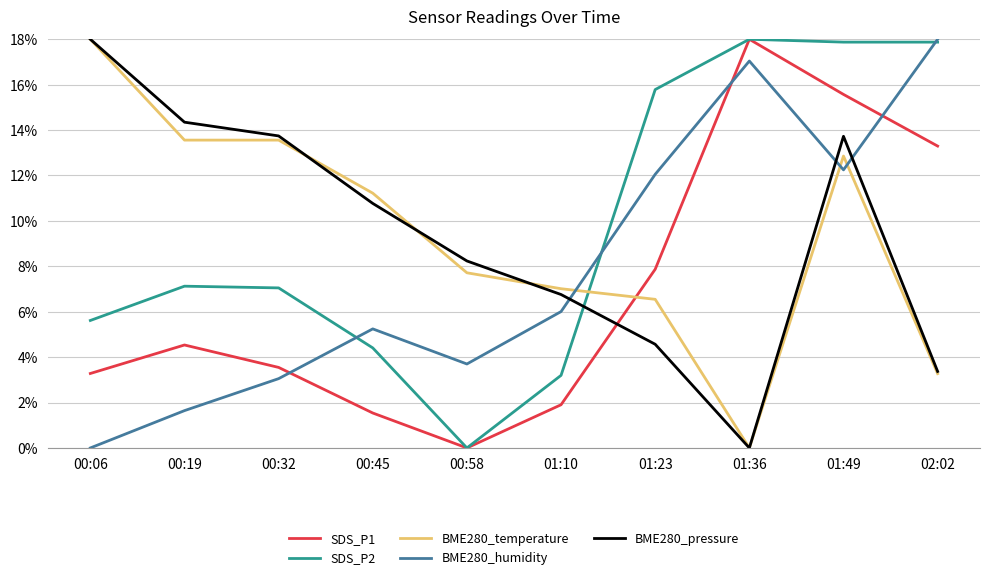

The value of SDS_P2 at 00:58 is -5.5. True or false?

False